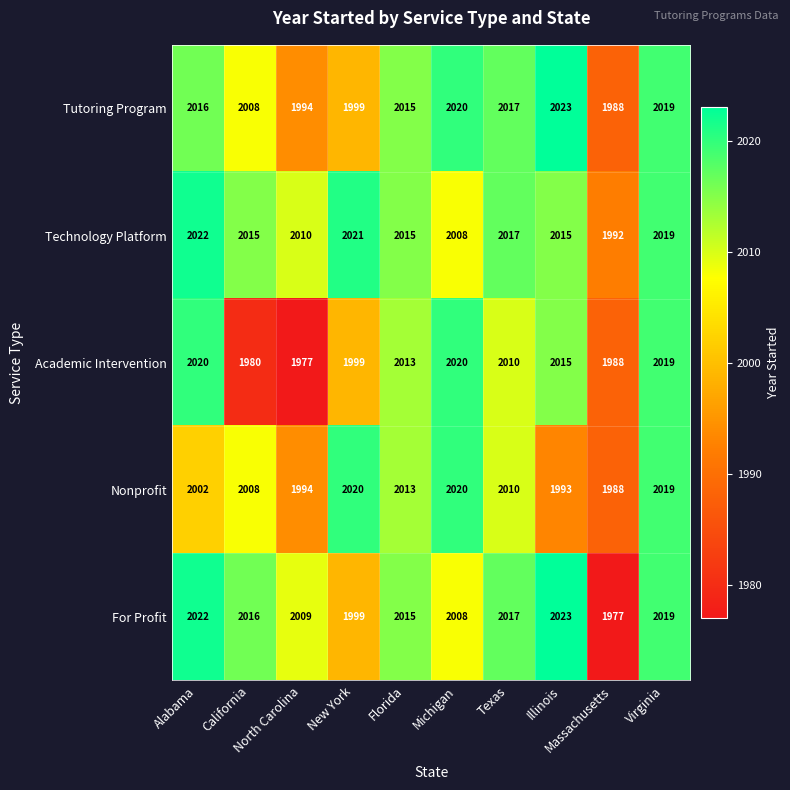

What is the sum of all For Profit values?

20105